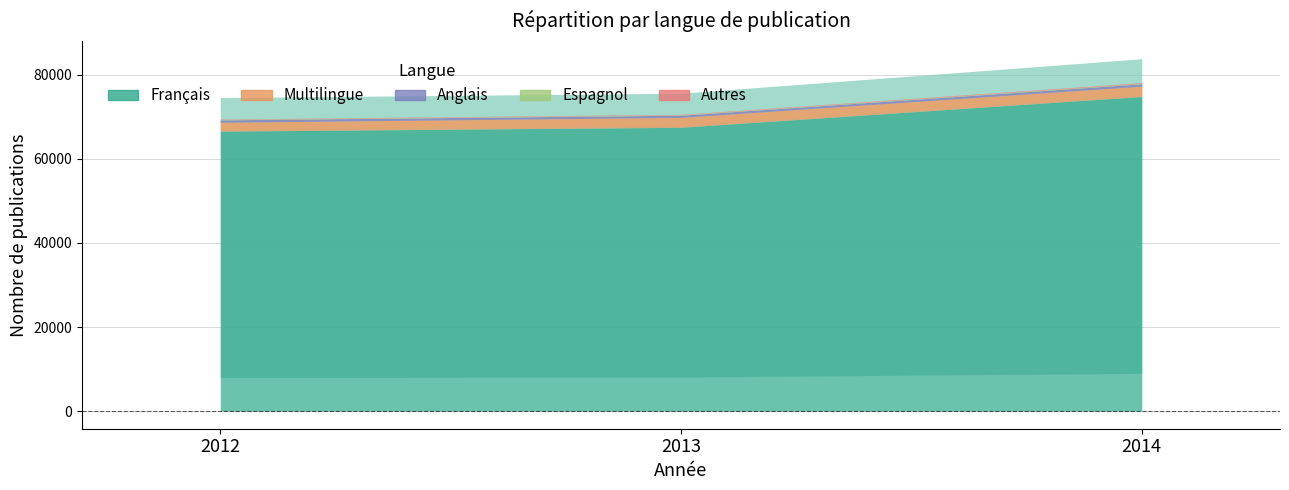

How many lines are shown in the chart?

5